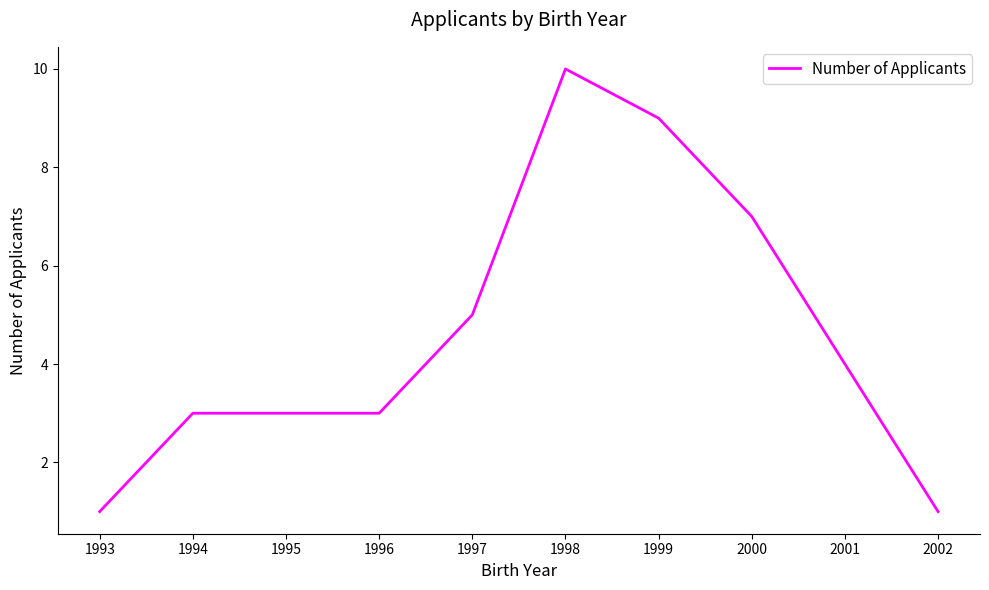

Between 2001 and 1994, which is larger?

2001